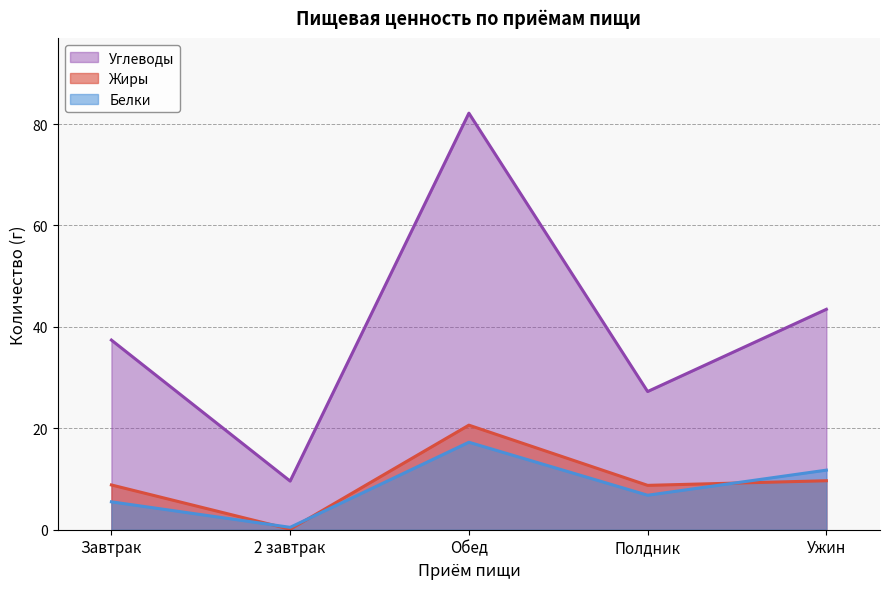

Reading left to right, extract all data points from this chart.

Жиры: Завтрак=8.8	2 завтрак=0.1	Обед=20.6	Полдник=8.8	Ужин=9.7
Белки: Завтрак=5.5	2 завтрак=0.5	Обед=17.2	Полдник=6.8	Ужин=11.8
Углеводы: Завтрак=37.4	2 завтрак=9.6	Обед=82.2	Полдник=27.2	Ужин=43.5